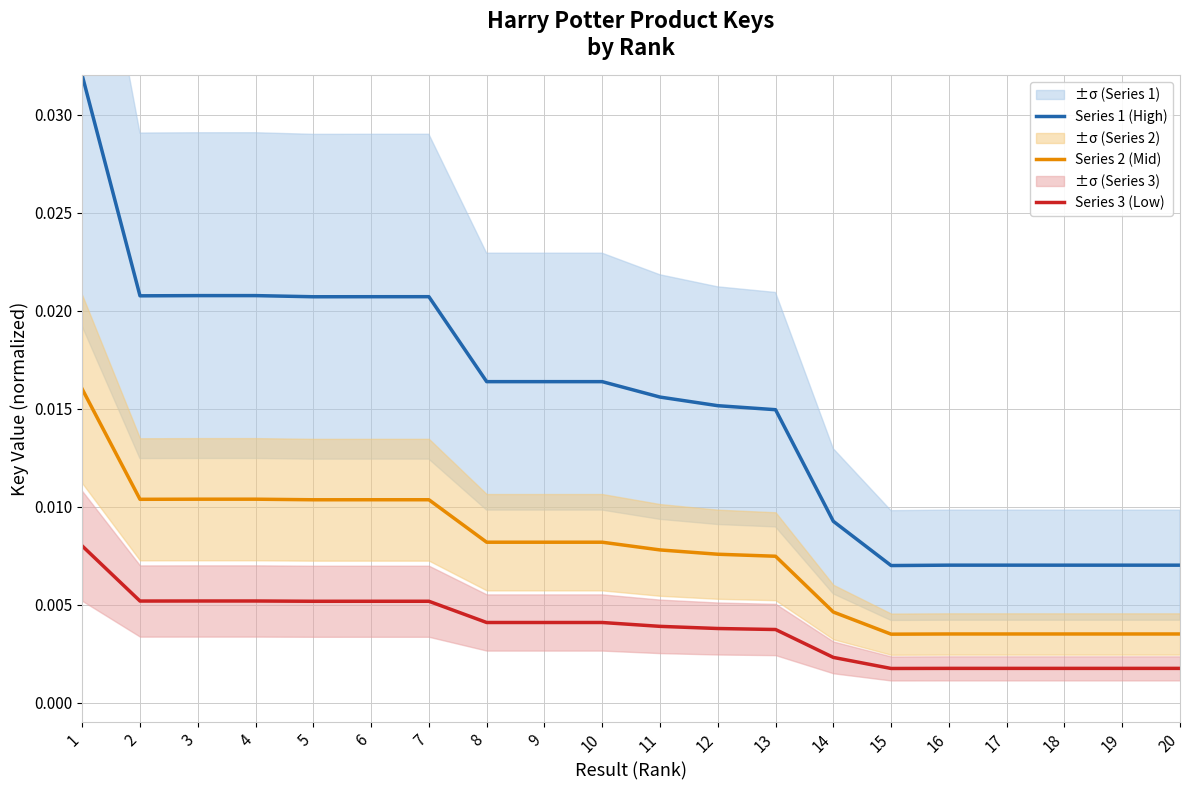

Does the chart display data point markers on the line(s)?

No